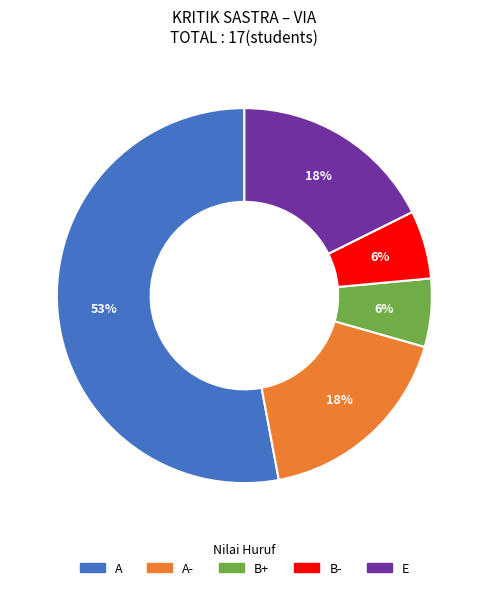

Is there a majority slice in this chart?

Yes